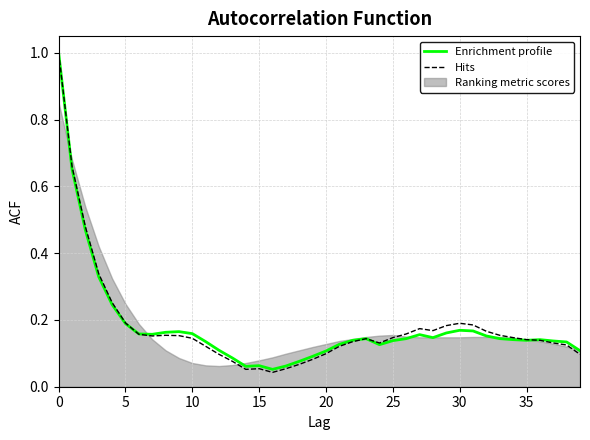

Which series has the largest total across all categories?

Hits